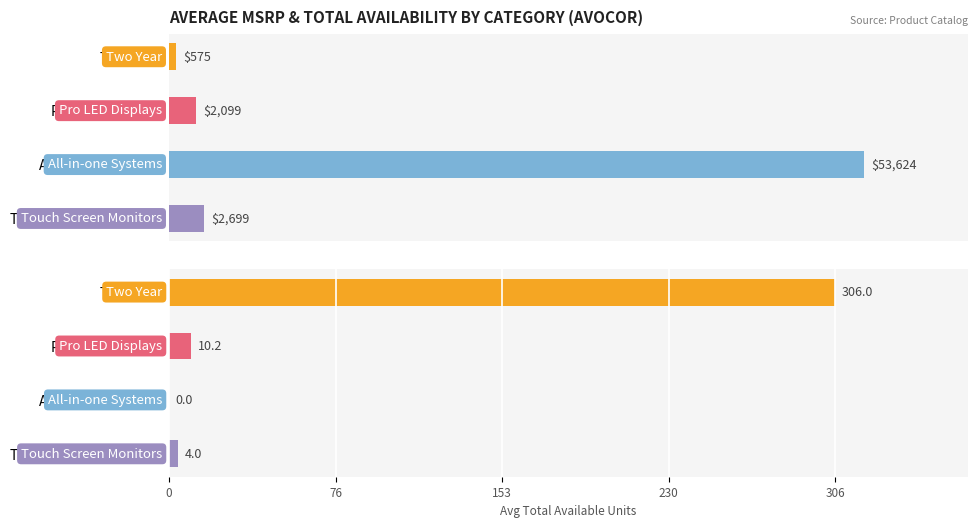

What is the average value of the Avg MSRP series?

14749.2